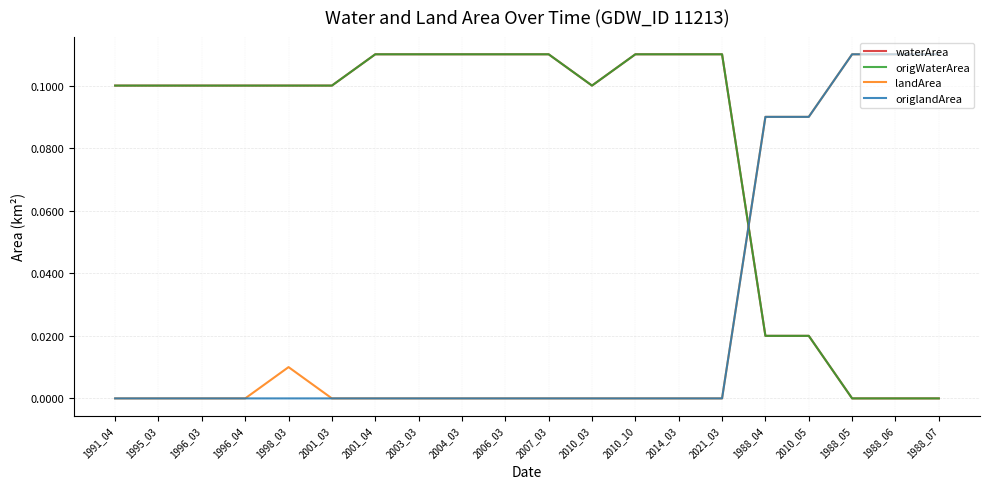

At which category does waterArea reach its first local valley?

2010_03